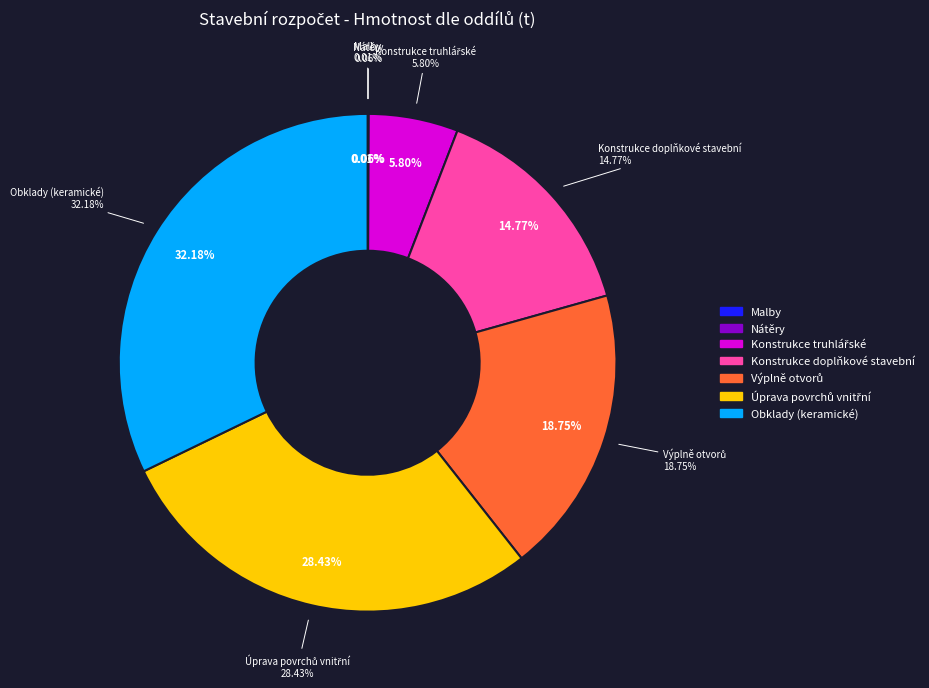

Count the number of slices in the pie.

8